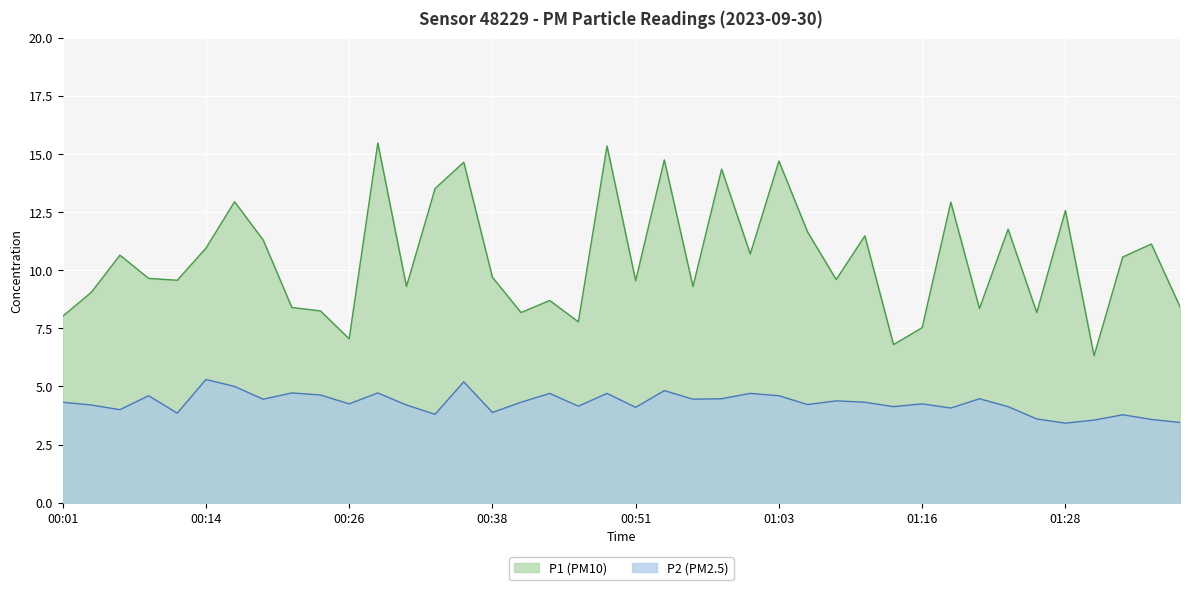

Rank the series by their maximum value, from highest to lowest.

P1 (PM10), P2 (PM2.5)